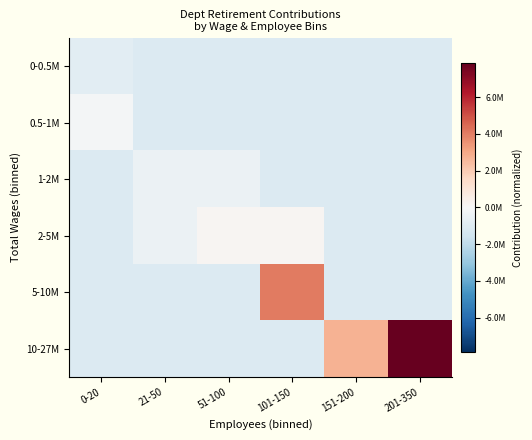

Which series has the largest total across all categories?

10-27M